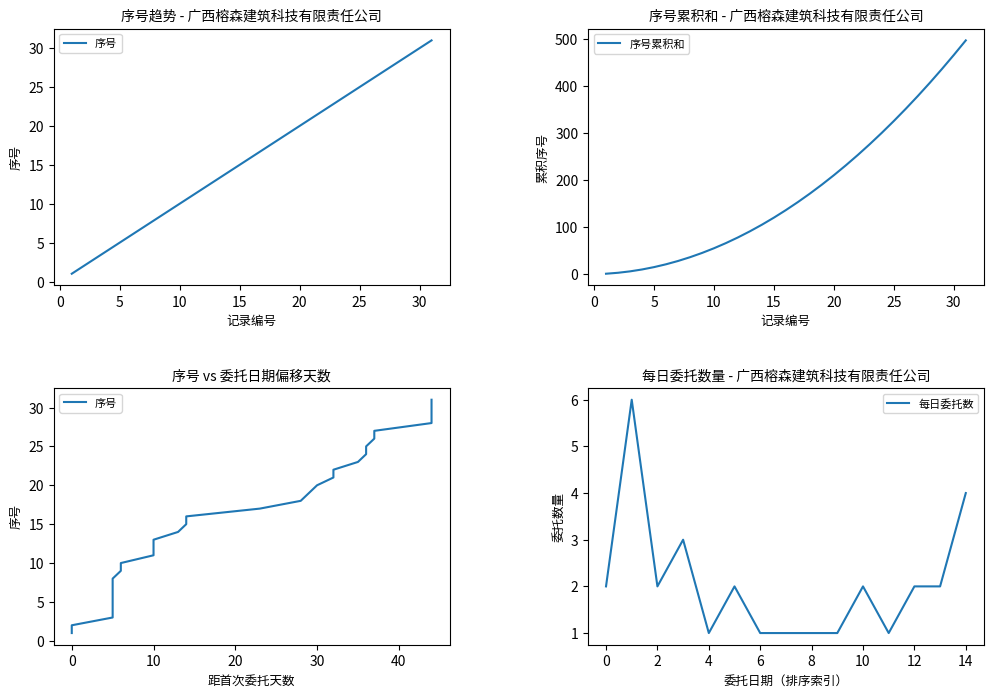

What is the maximum value for 序号累积和?

496